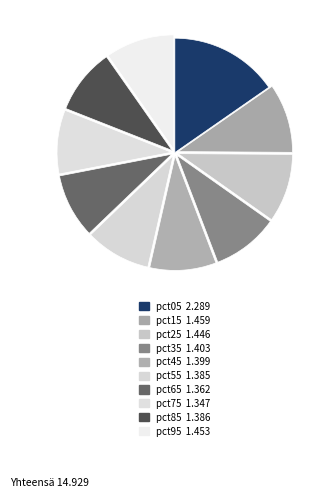

What portion of the pie excludes pct85?

90.7%